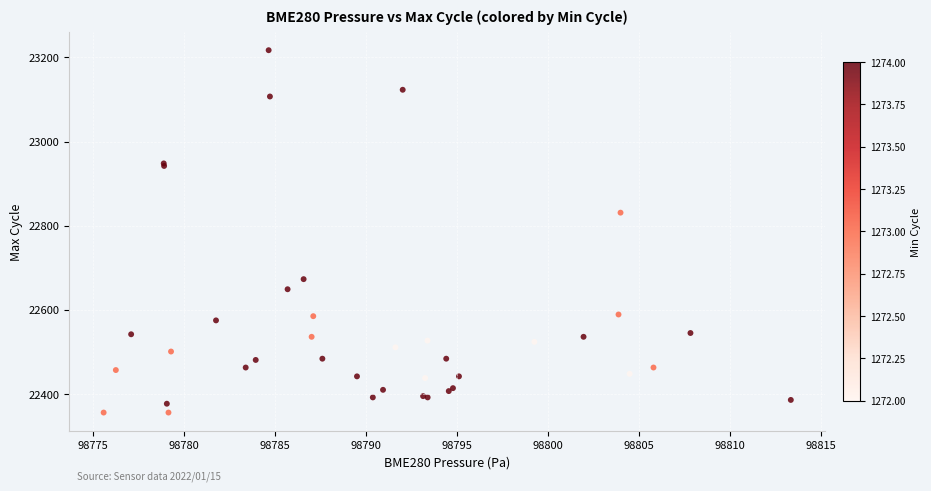

What Y value in the scatter plot is closest to 22786?

22831